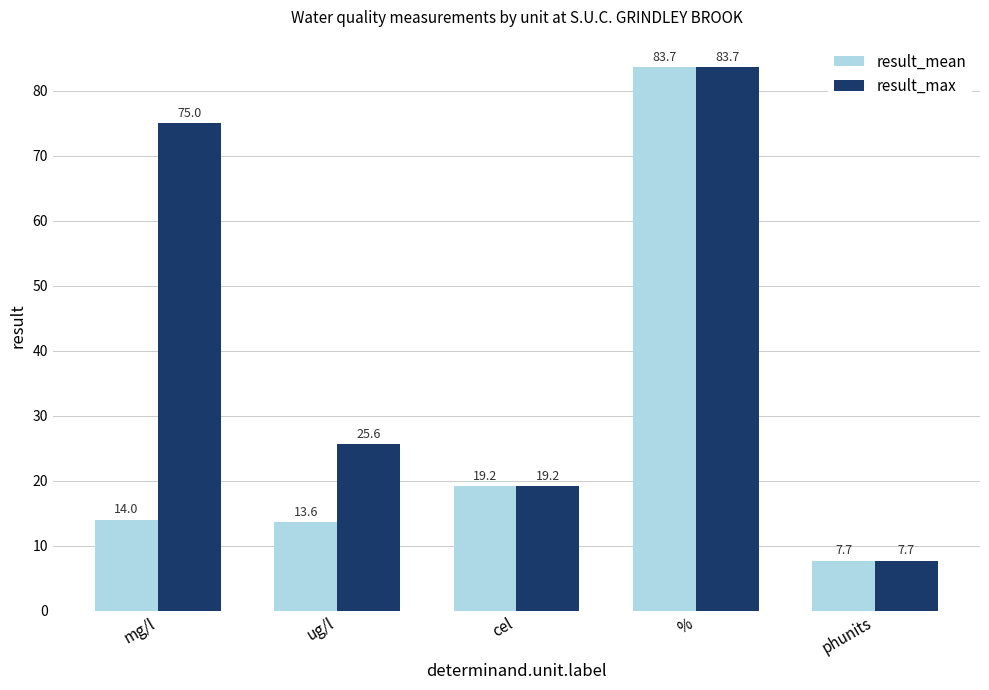

What is the minimum value shown in the chart?

7.7